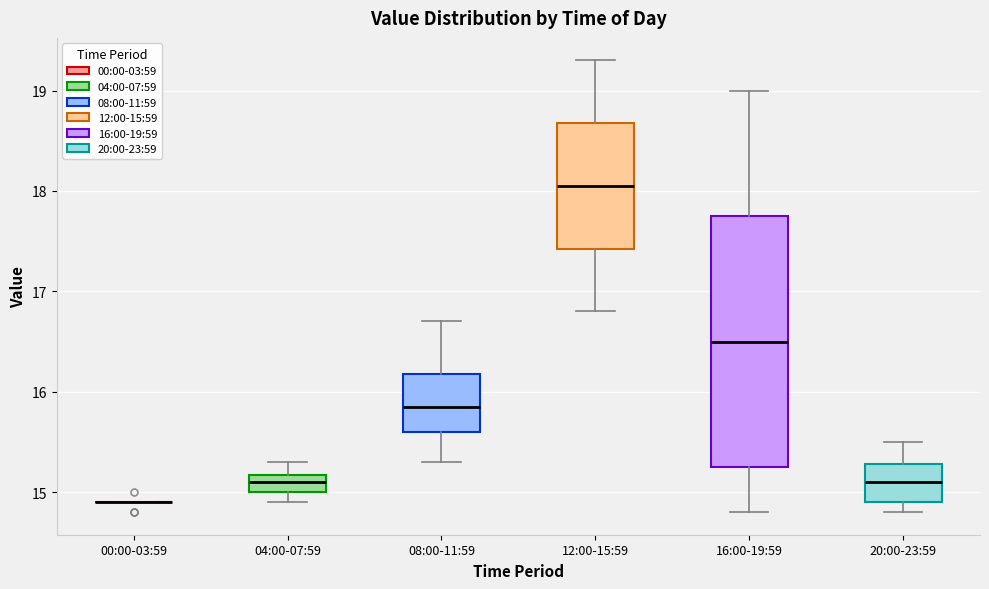

Reading left to right, read every box against the y-axis: the position of its median line, the range the box covers, and the ends of its whiskers. The values are not printed on the chart, so give them approximately, as read against the axis.

00:00-03:59: box collapsed to a line at 14.9, whiskers 14.9 to 14.9
04:00-07:59: median 15.1, box 15.0 to 15.2, whiskers 14.9 to 15.3
08:00-11:59: median 15.9, box 15.6 to 16.2, whiskers 15.3 to 16.7
12:00-15:59: median 18.1, box 17.4 to 18.7, whiskers 16.8 to 19.3
16:00-19:59: median 16.5, box 15.3 to 17.8, whiskers 14.8 to 19.0
20:00-23:59: median 15.1, box 14.9 to 15.3, whiskers 14.8 to 15.5